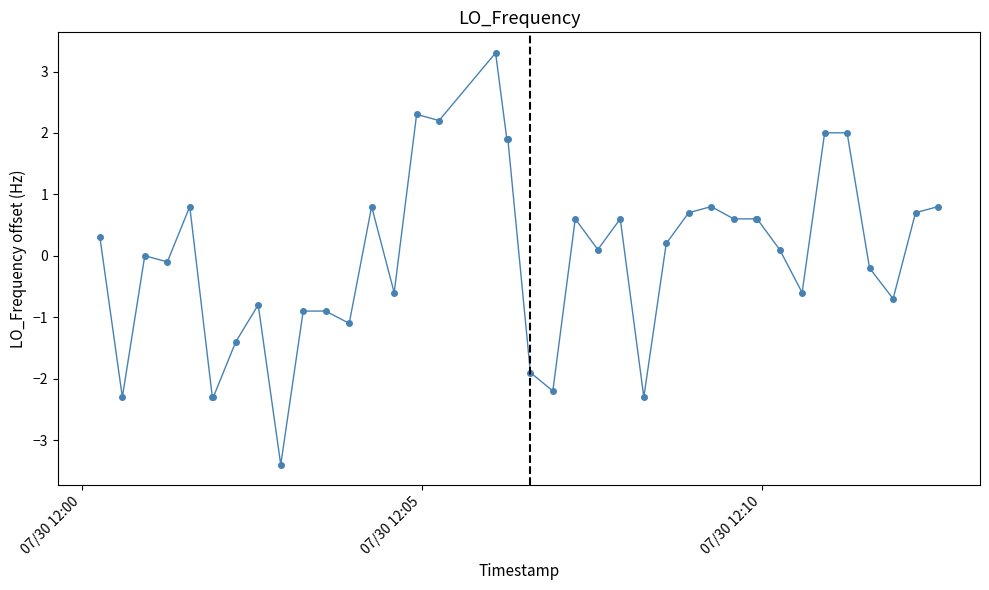

What is the value of the 1st point from the left?

0.3